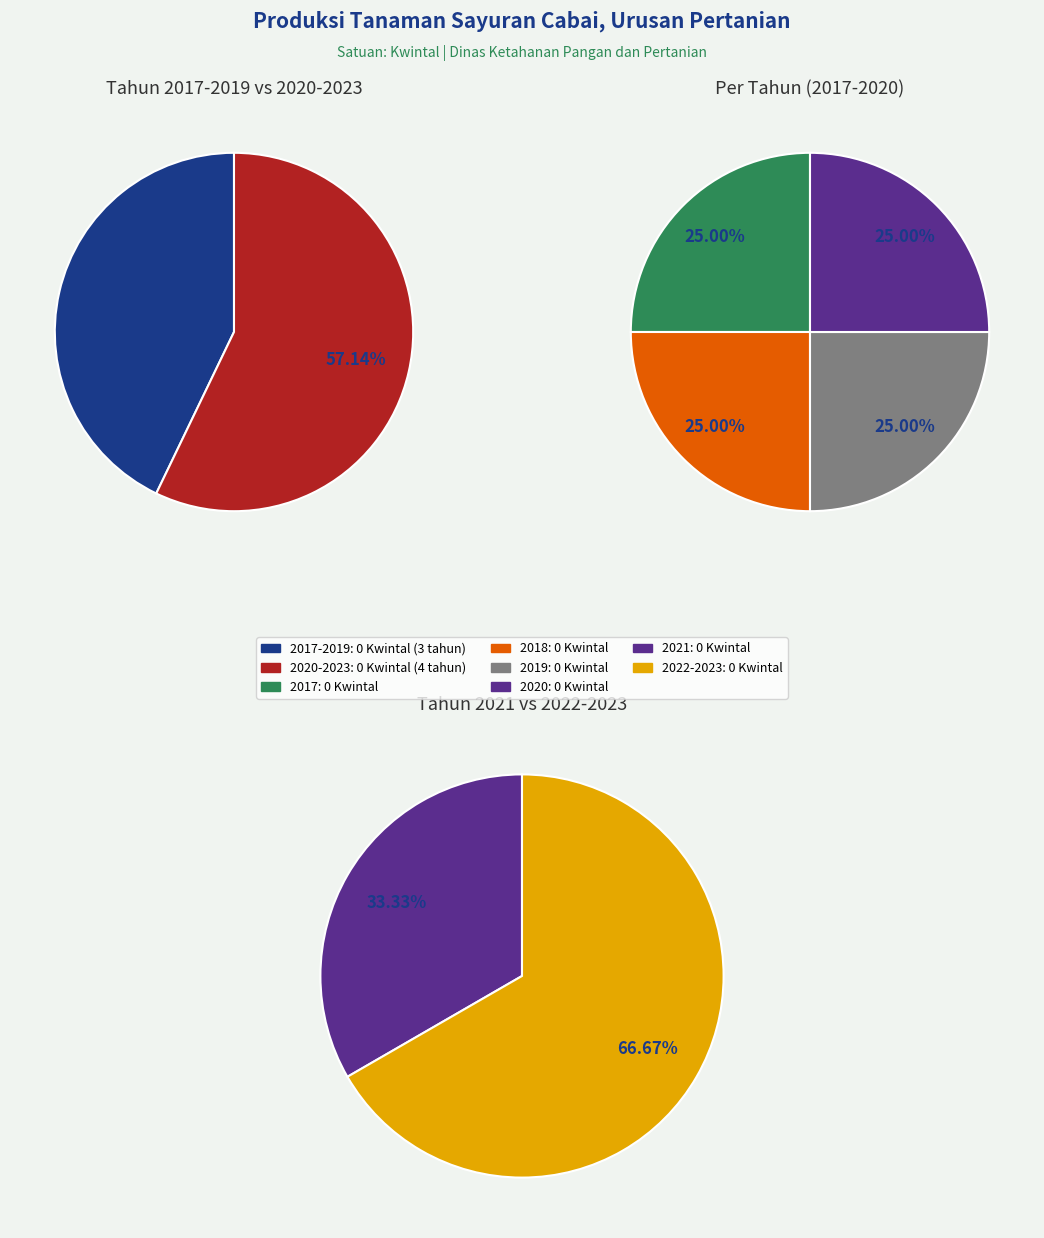

Does any single category account for the majority?

Yes